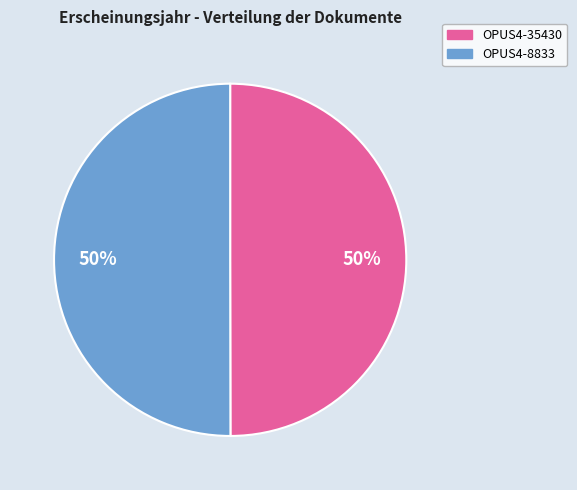

The OPUS4-35430 slice represents 50% of the pie. True or false?

True